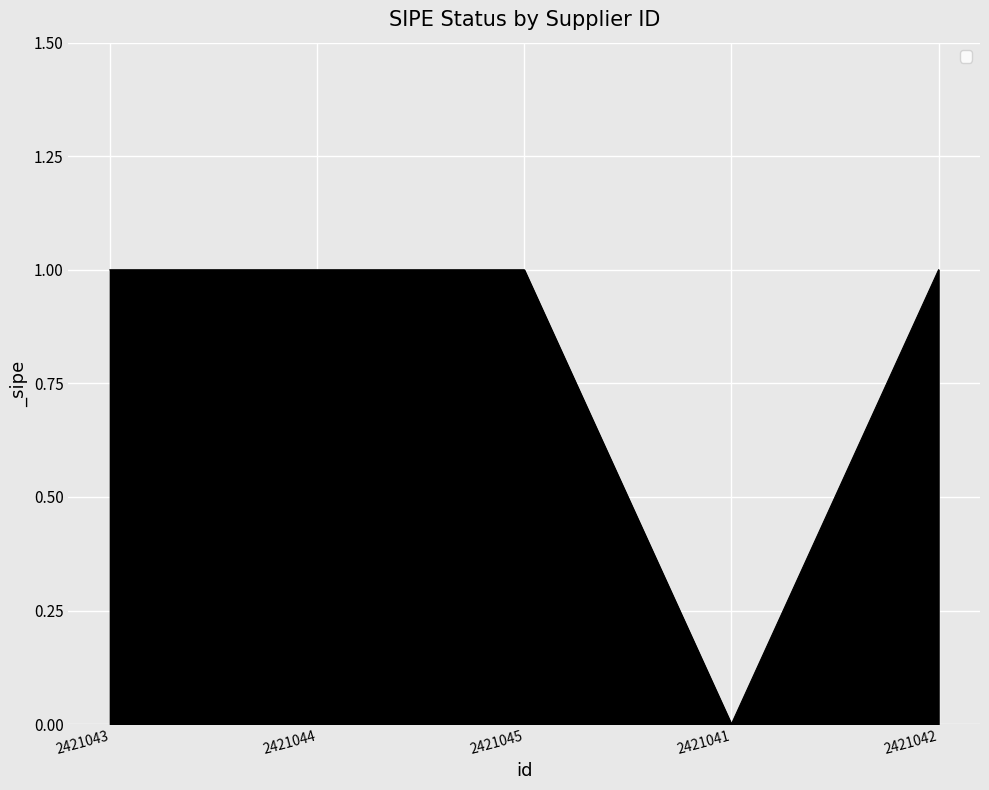

What is the ratio of the value at 2421044 to the value at 2421045?

1.0